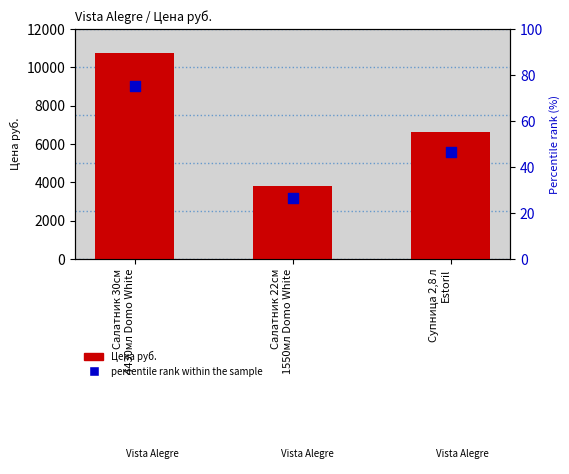

Which series has the largest Y range (max minus min)?

Цена руб.